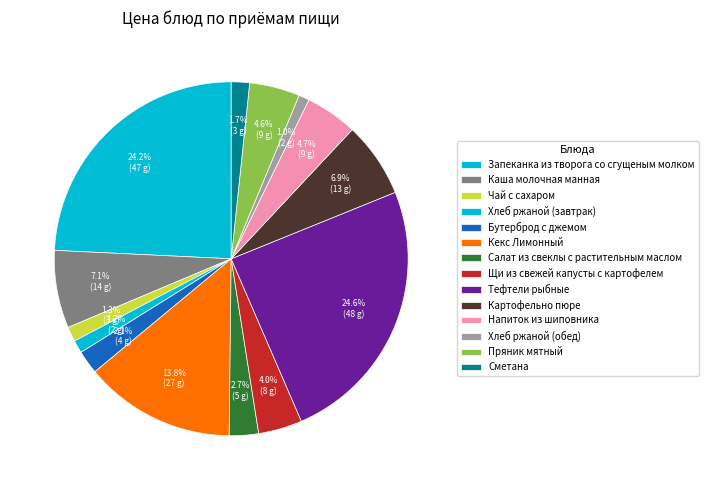

What is the ratio of the value at Картофельно пюре to the value at Каша молочная манная?

1.0